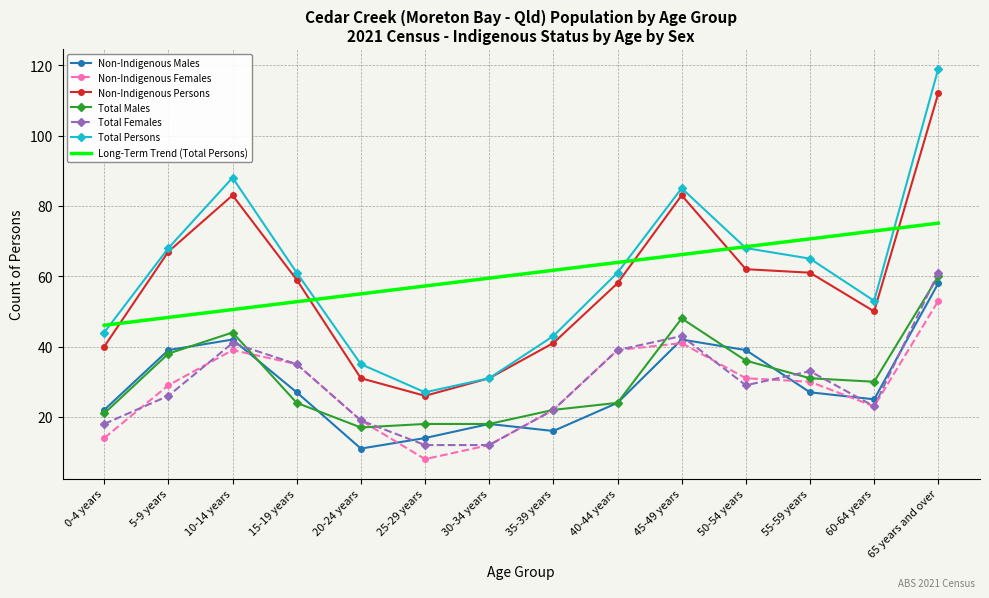

True or false: Total Persons and Non-Indigenous Males intersect in this chart.

False